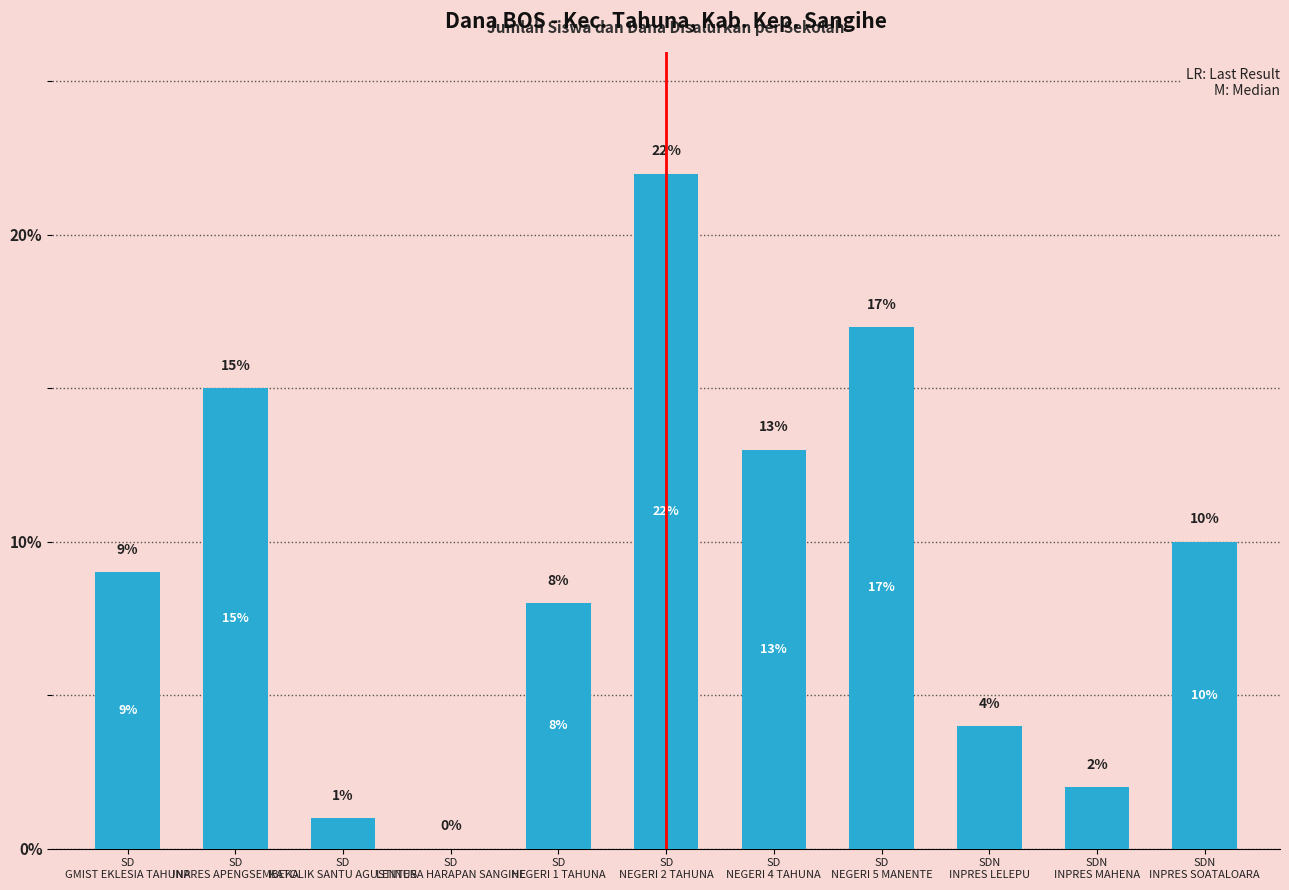

What is the maximum value shown in the chart?

22